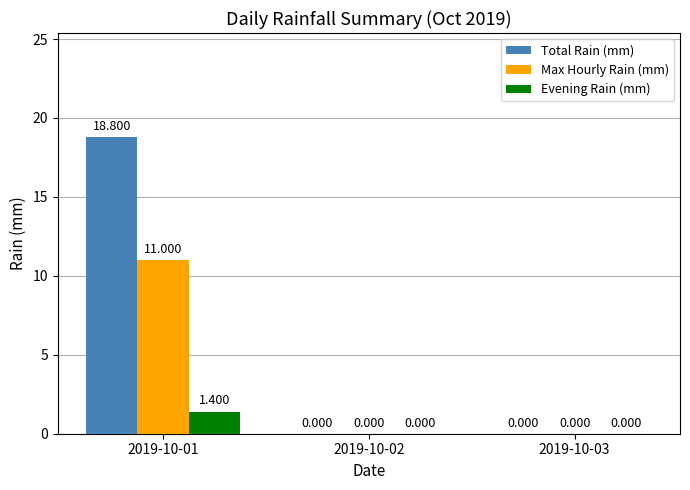

At which label does Total Rain (mm) reach its peak?

2019-10-01